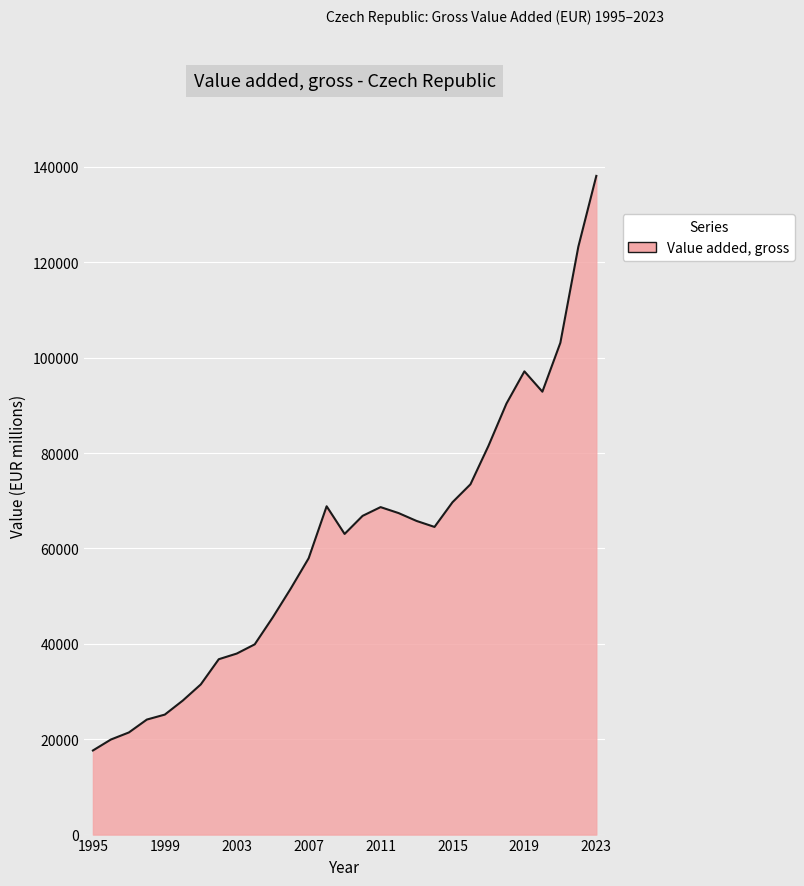

What is the smallest value displayed?

17634.6